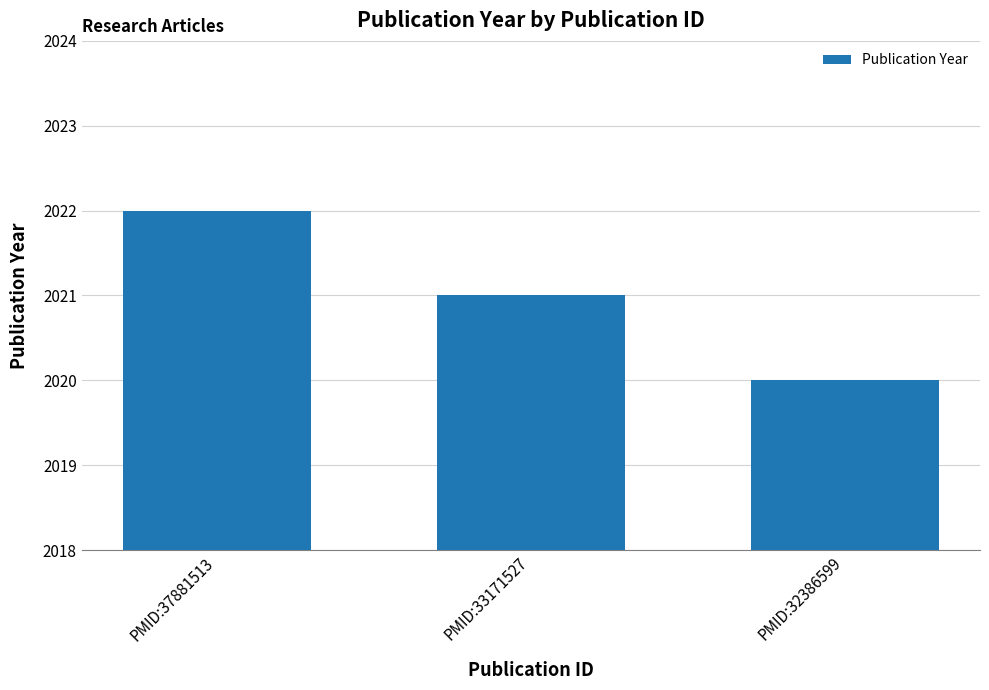

Are the bars grouped side by side (vs. stacked)?

No